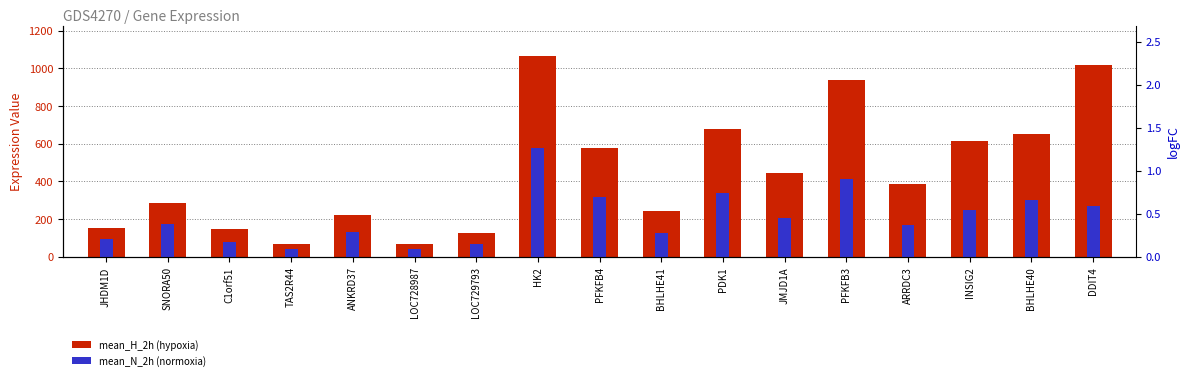

What is the minimum value shown in the chart?

40